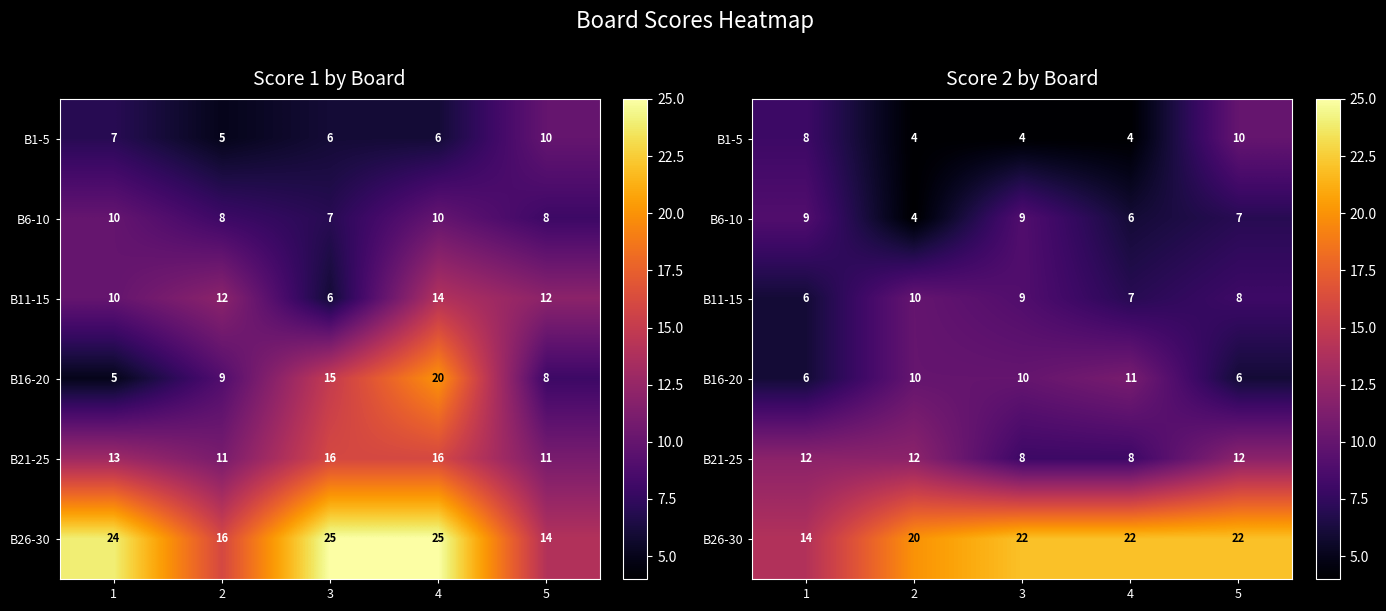

Is the value of B16-20 at 4 greater than the value of B1-5 at 2?

Yes